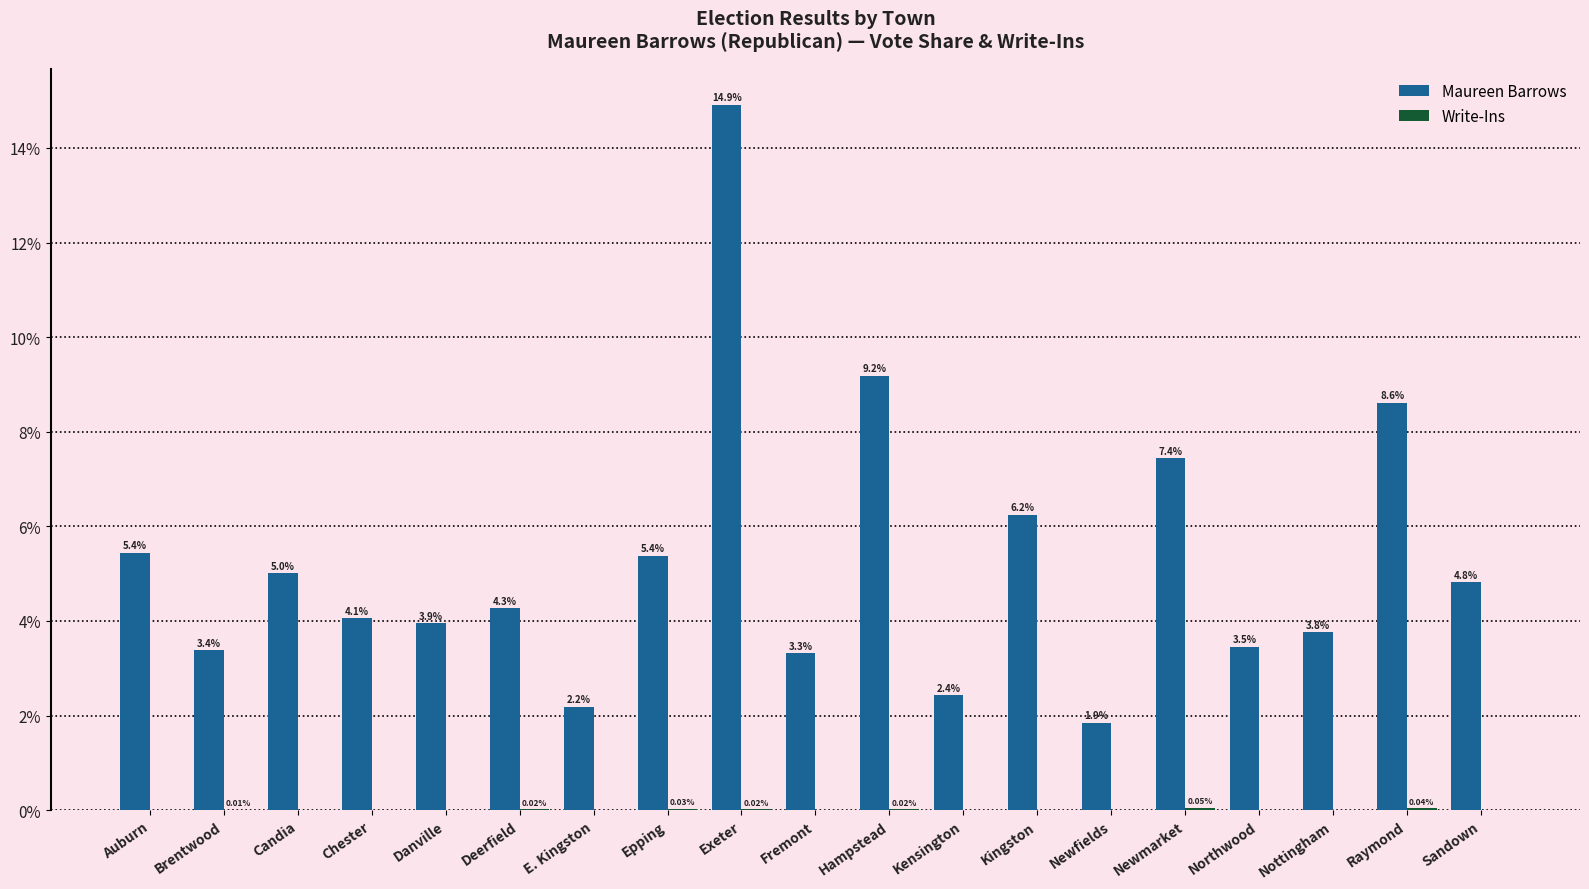

At which category does the chart reach its peak across all series?

Exeter